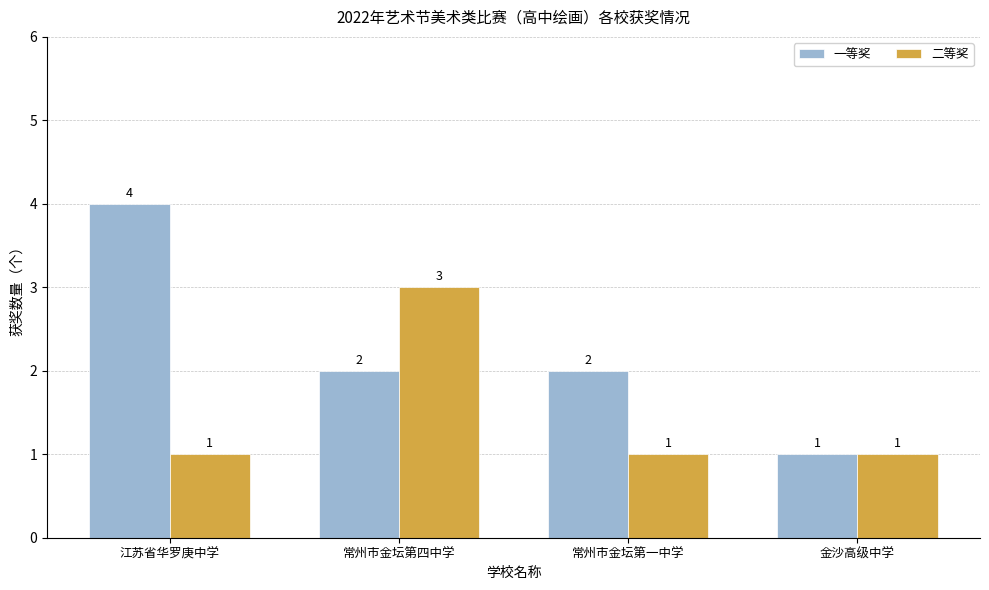

What is the difference between the maximum and second lowest values in the 一等奖 series?

2